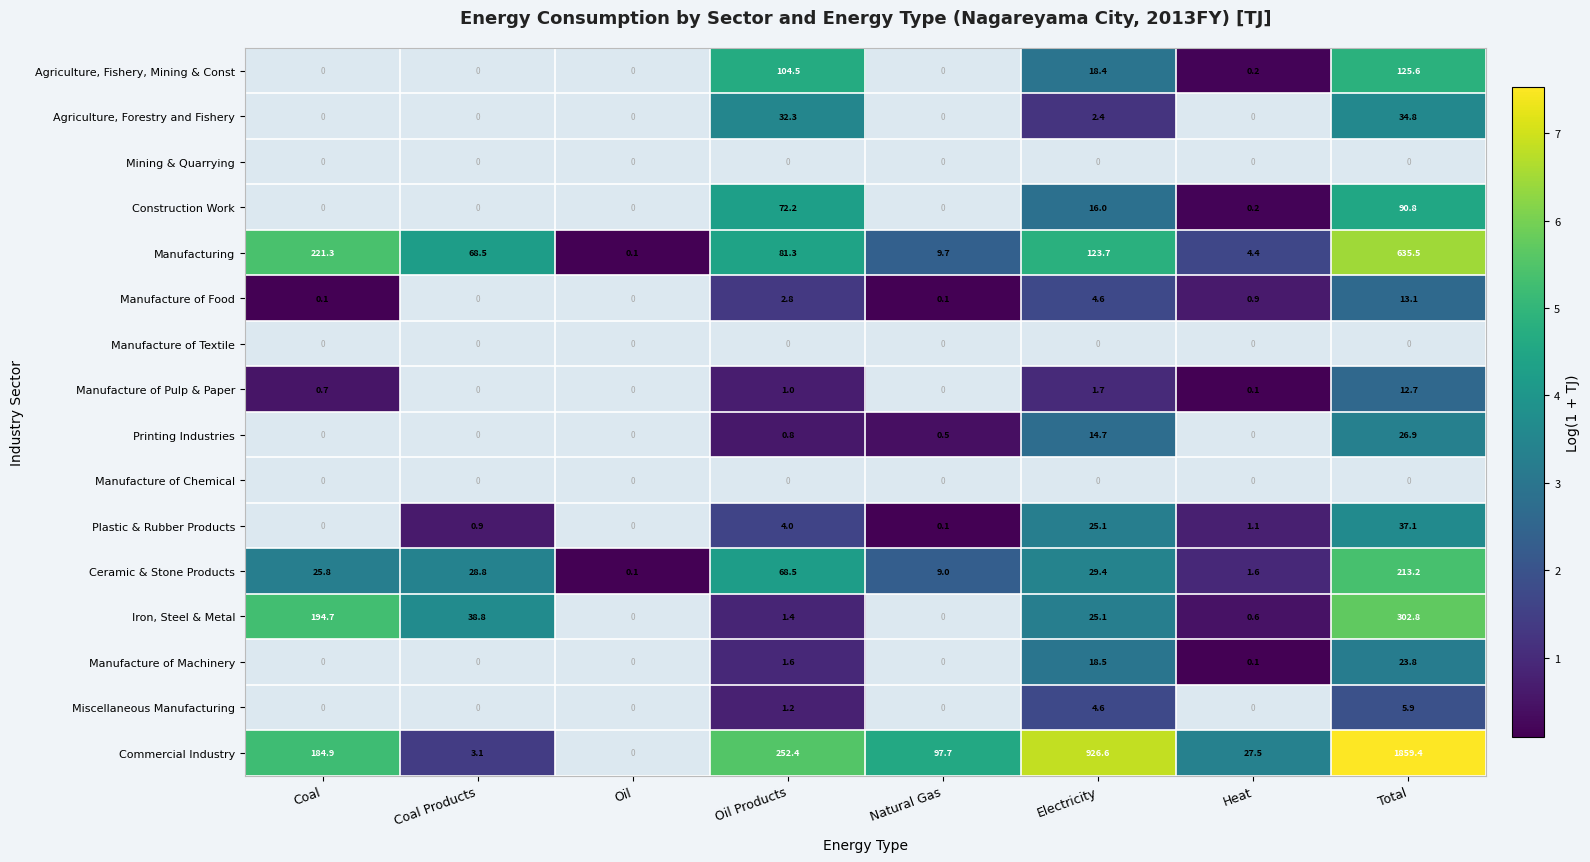

The value of Construction Work at Oil Products is 34.2. True or false?

False